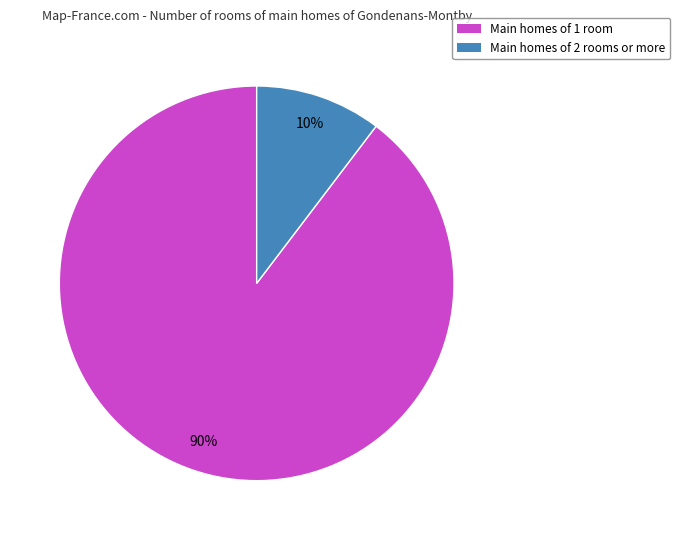

To the nearest percent, what percentage of the pie is Main homes of 1 room?

90%